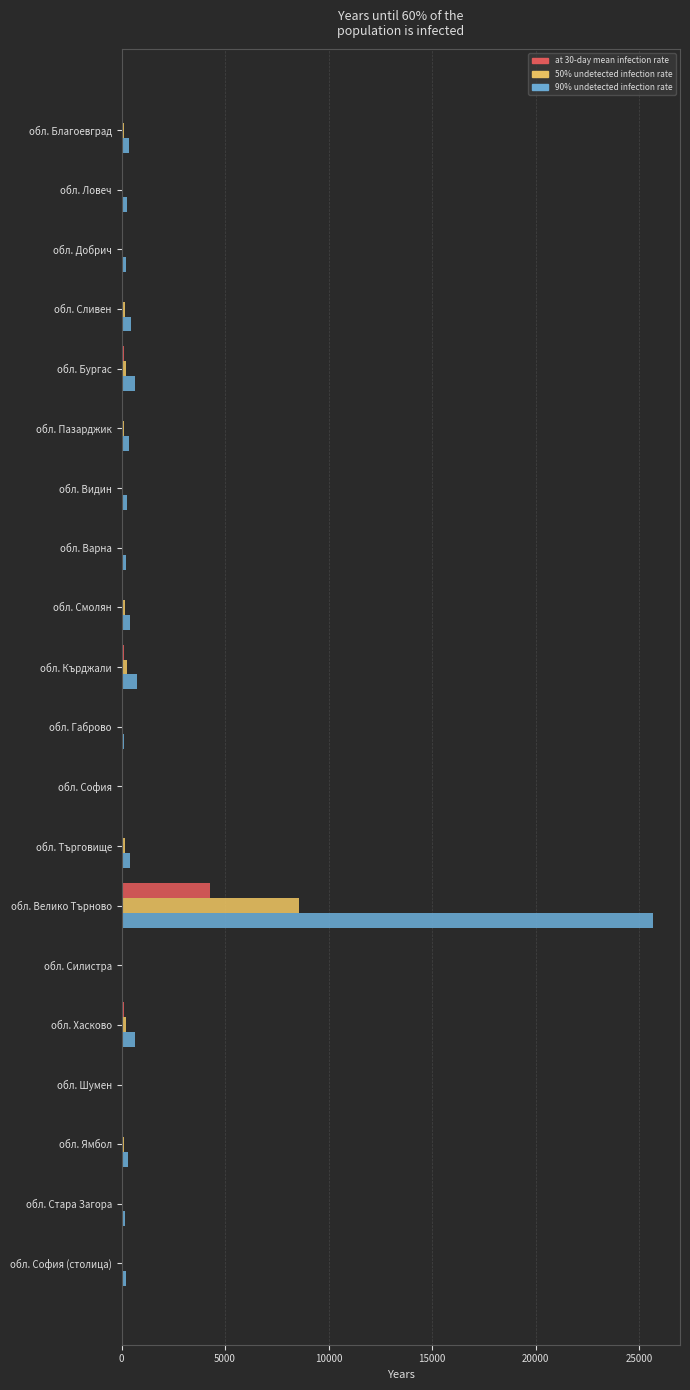

Which series has the largest total across all categories?

90% undetected infection rate